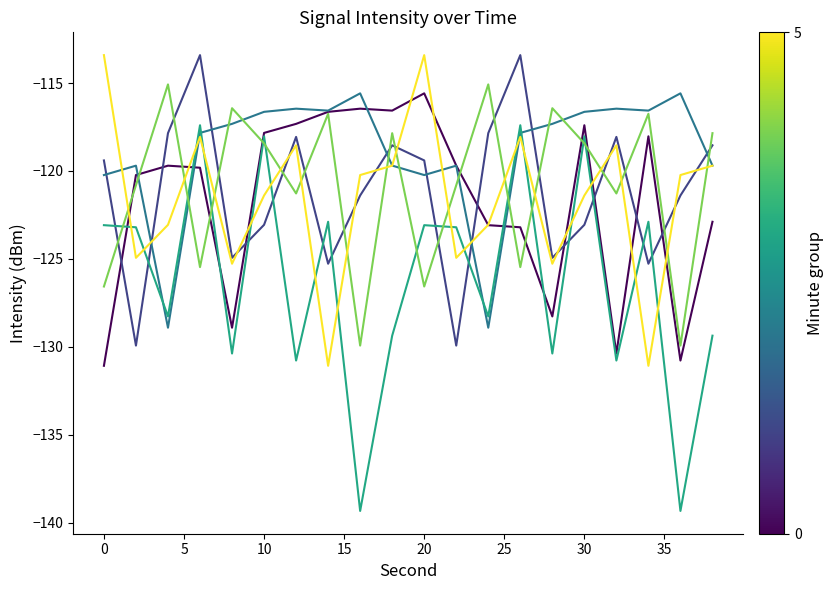

Count the number of categories in the chart.

20